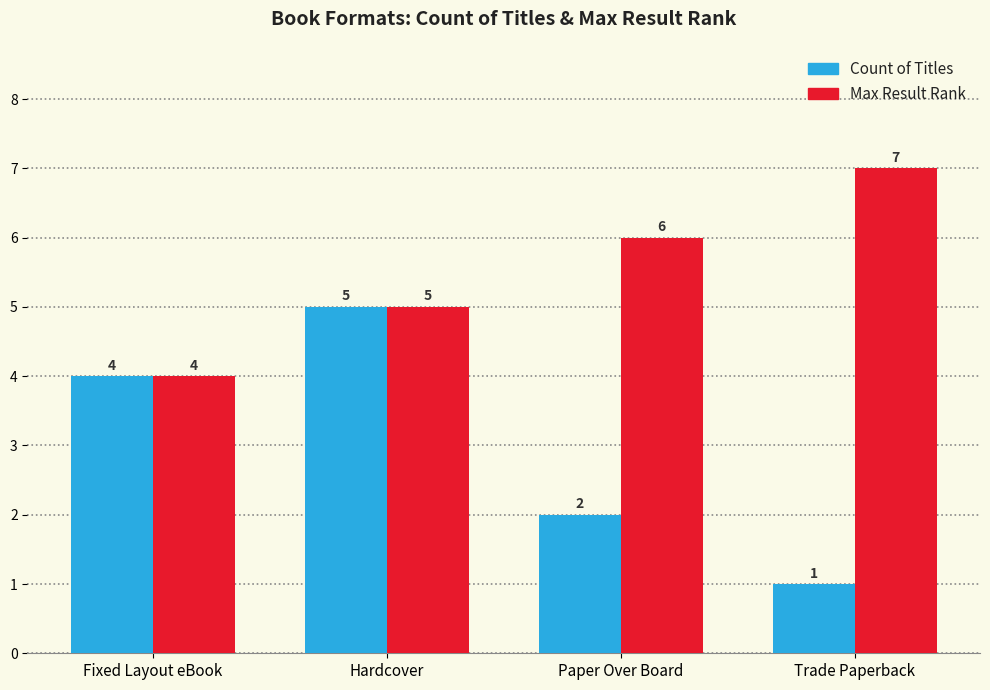

What is the spread (max minus min) of values at Trade Paperback?

6